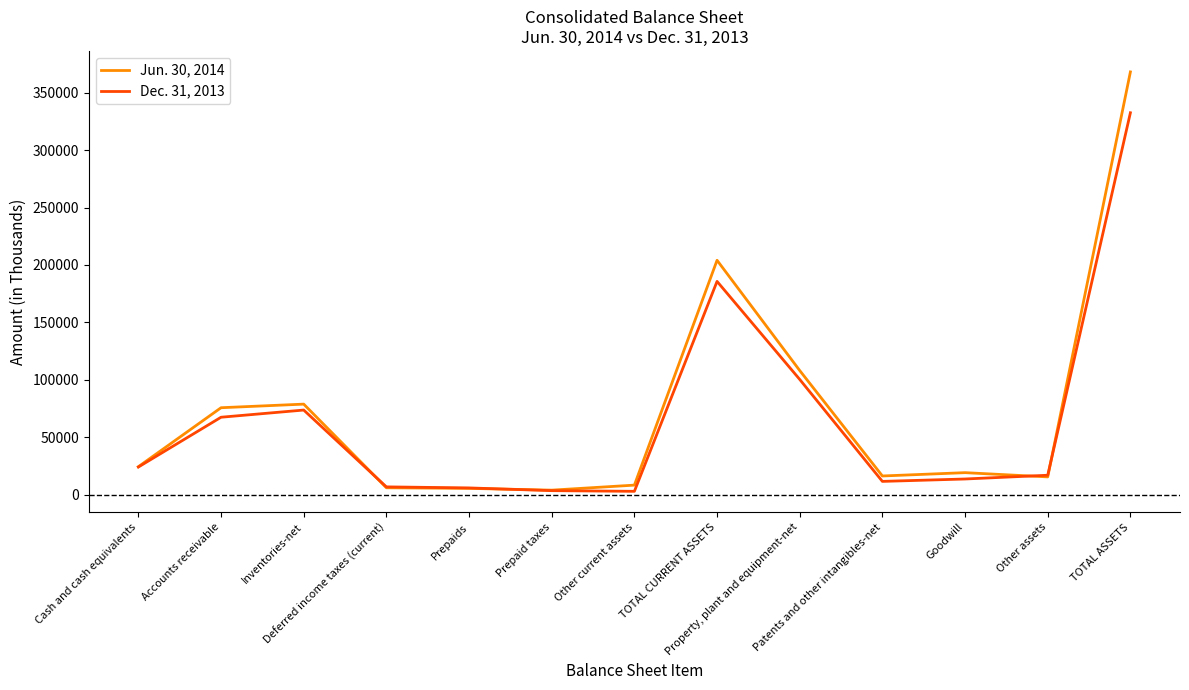

Which series has the largest total across all categories?

Jun. 30, 2014